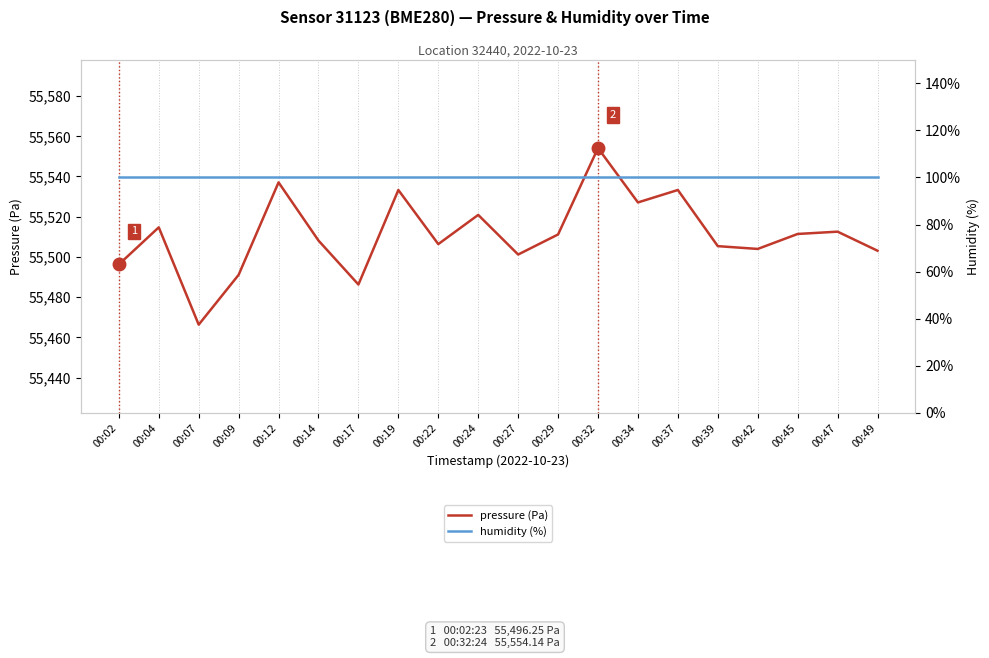

True or false: humidity (%) and pressure (Pa) cross at least once.

False